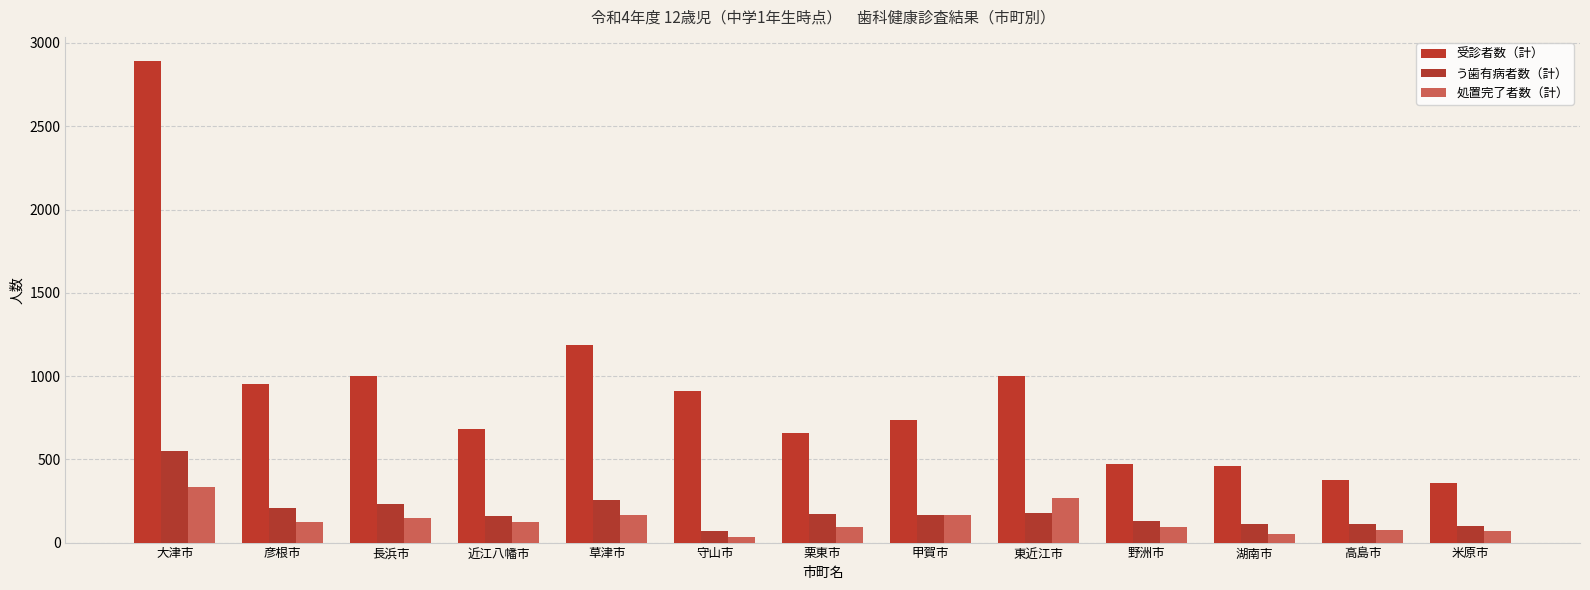

List the series in order of their peak value, highest first.

受診者数（計）, う歯有病者数（計）, 処置完了者数（計）